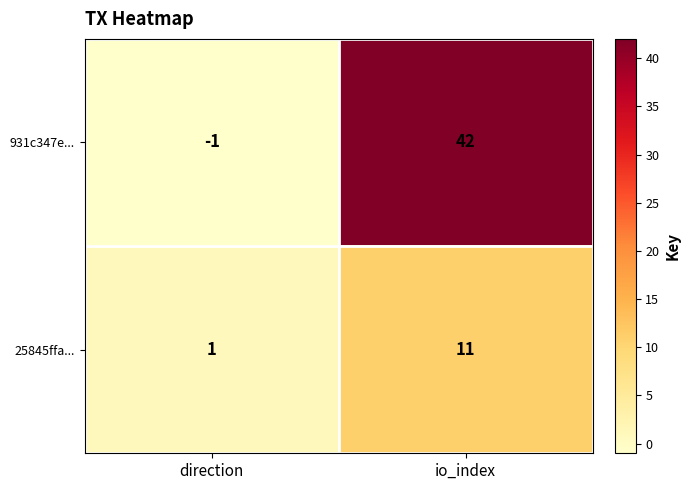

Reading right to left, what are all the values shown in this chart?

931c347e...: 42	-1
25845ffa...: 11	1